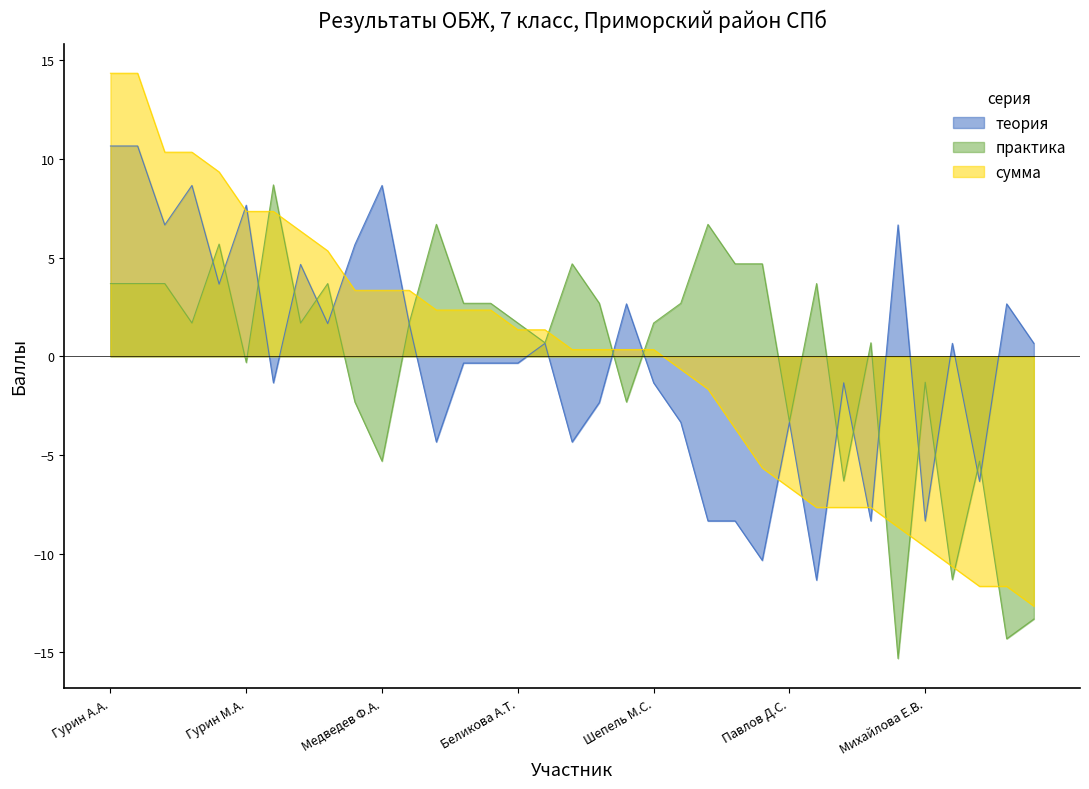

True or false: практика has a value of 3.7 at Белова В.А..

True